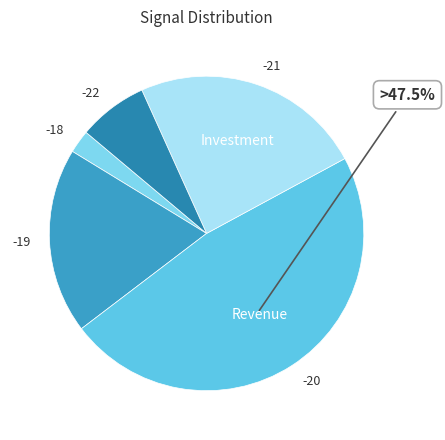

What percentage is the -19 slice, to the nearest percent?

19%